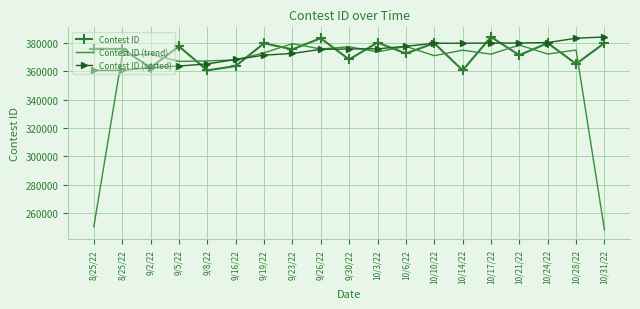

What are all the series names shown in the legend?

Contest ID, Contest ID (trend), Contest ID (sorted)